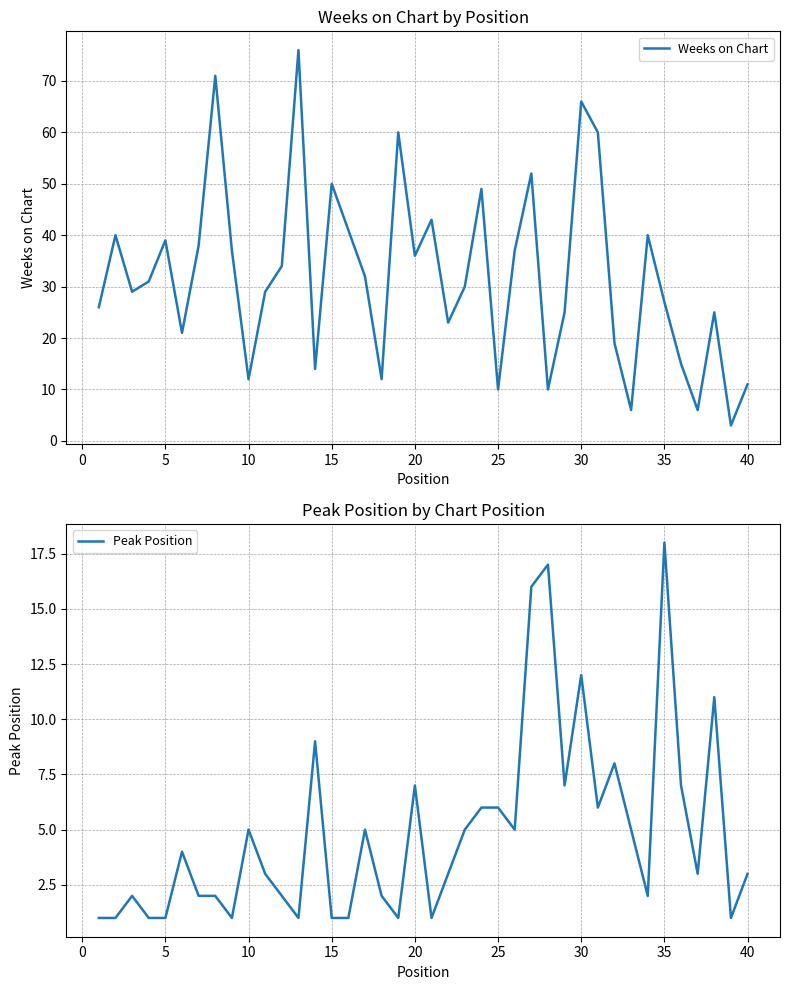

True or false: Peak Position and Weeks on Chart cross at least once.

True